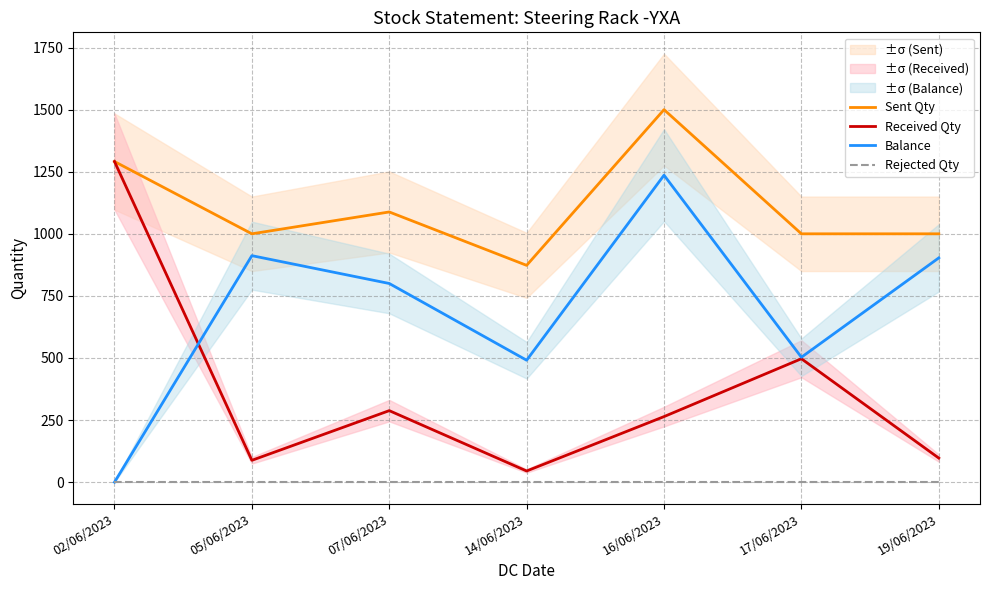

What is the difference between the maximum and minimum values in the Balance series?

1236